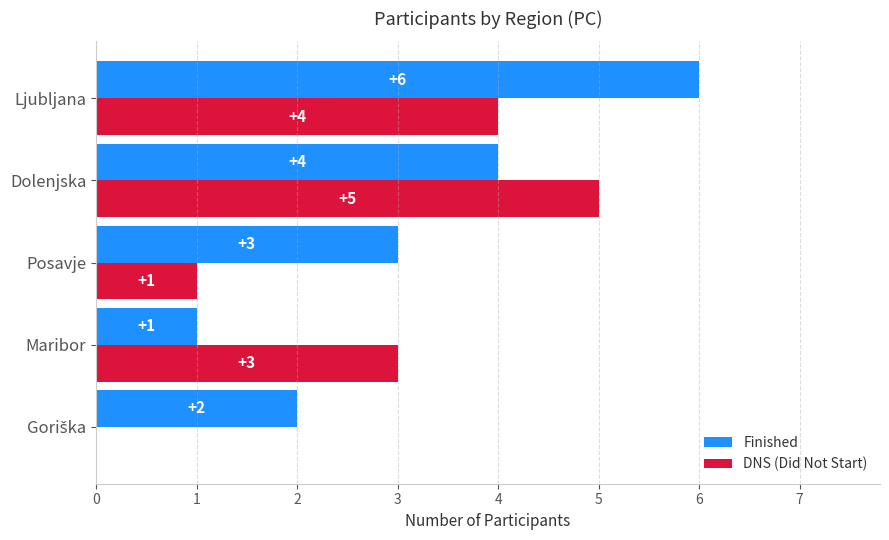

Which label corresponds to the largest value in the chart?

Ljubljana